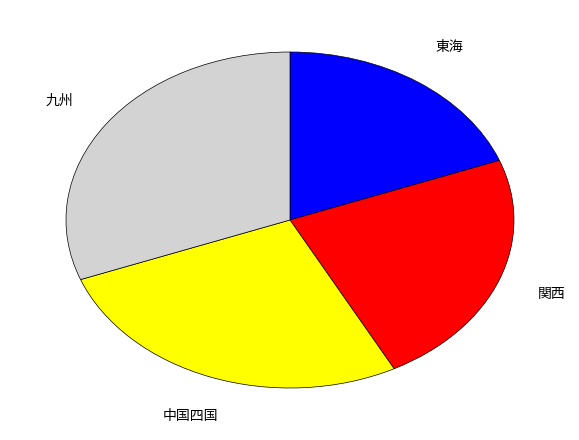

Does any single category account for the majority?

No